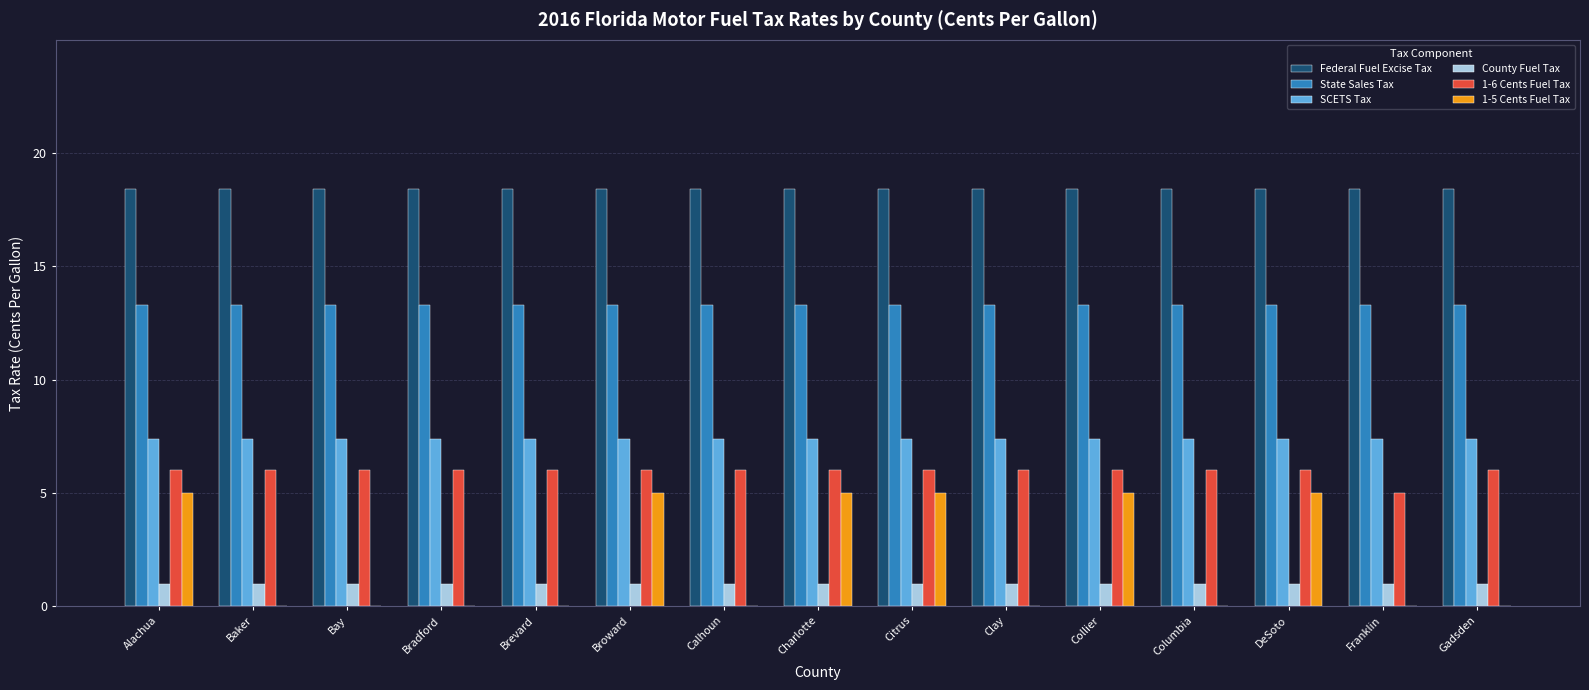

Are the bars horizontal?

No